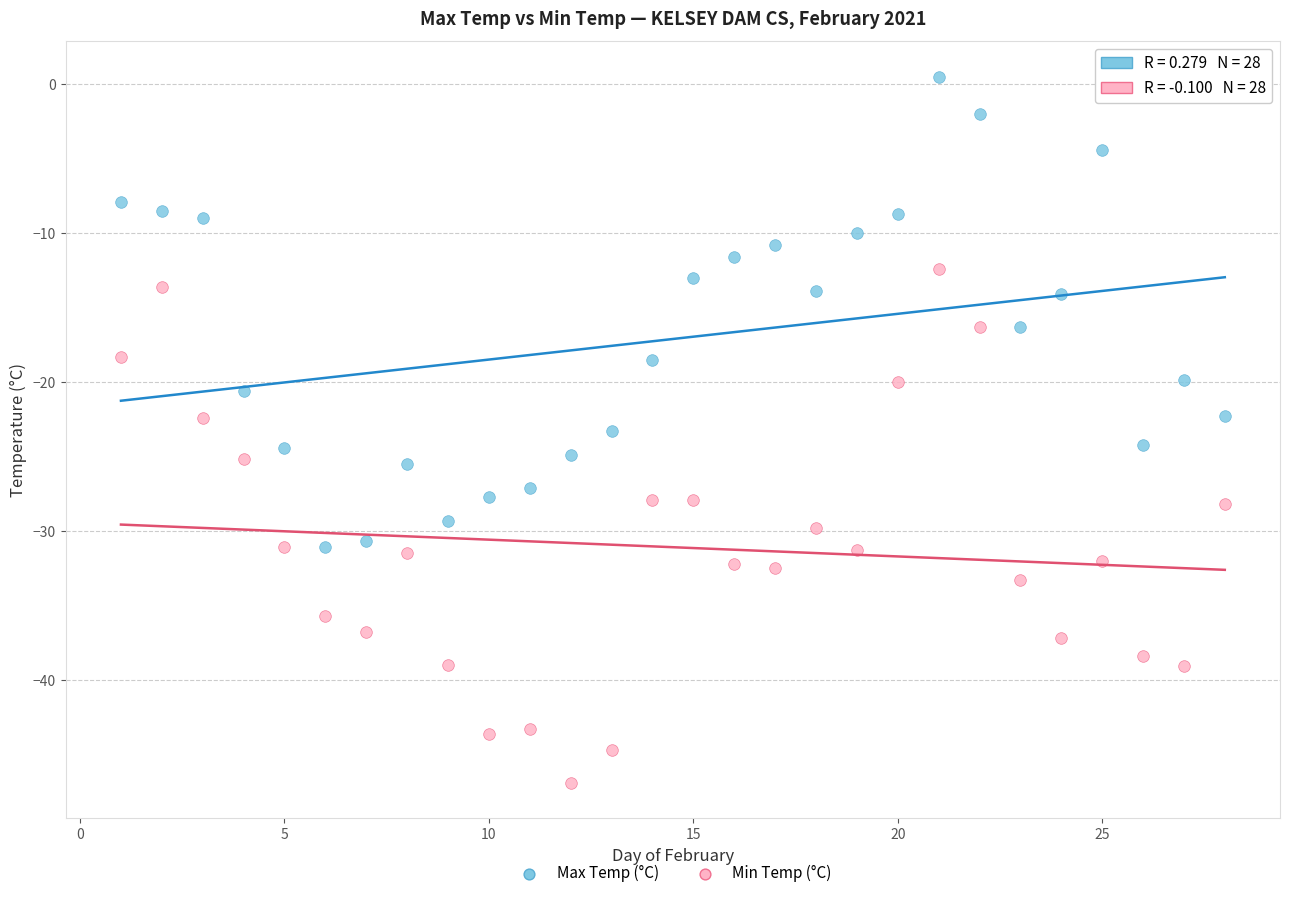

Across all data points, what is the range of X values (max minus min)?

27.0